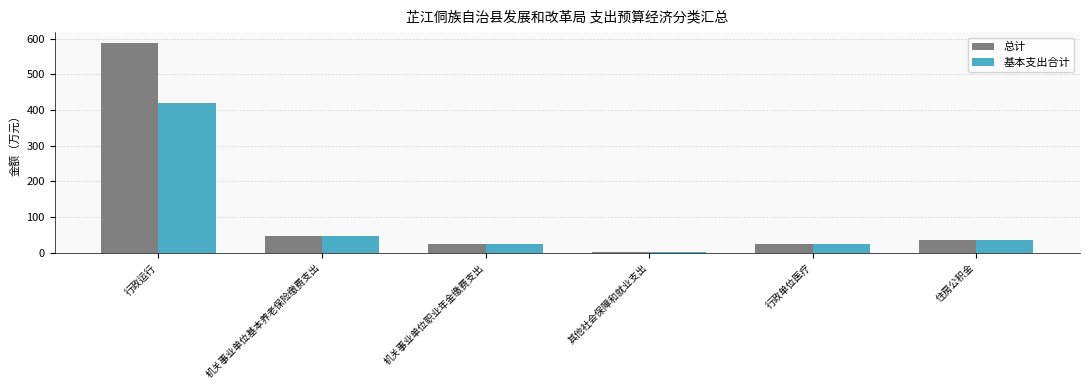

How many data points in 基本支出合计 are less than 36?

3